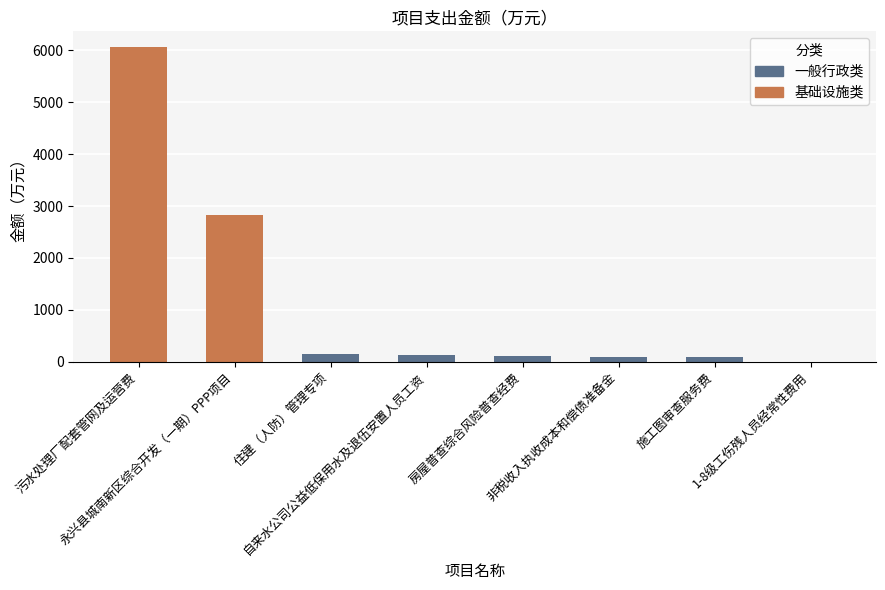

What is the sum of all values?

9485.4